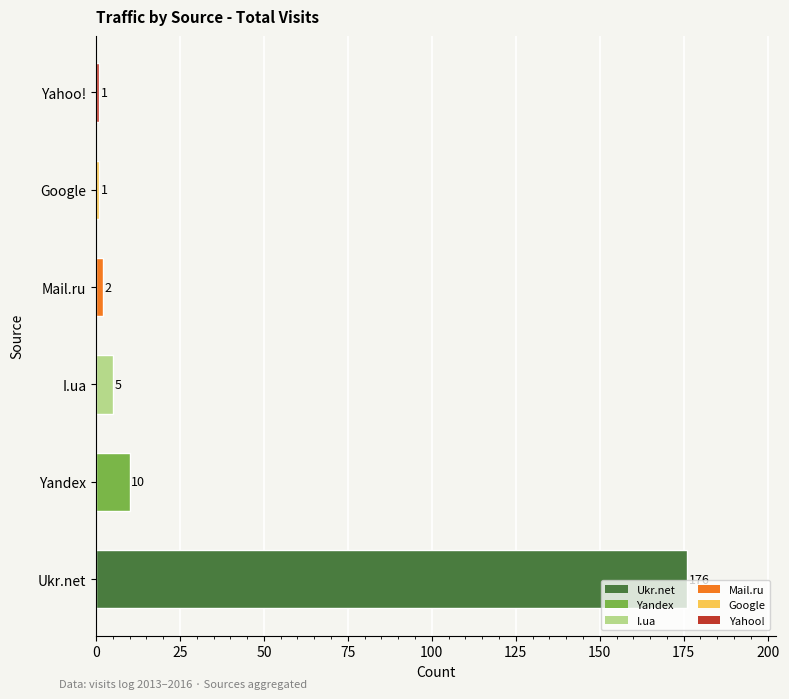

Reading top to bottom, transcribe all the data shown in this chart.

Yahoo!=1	Google=1	Mail.ru=2	I.ua=5	Yandex=10	Ukr.net=176